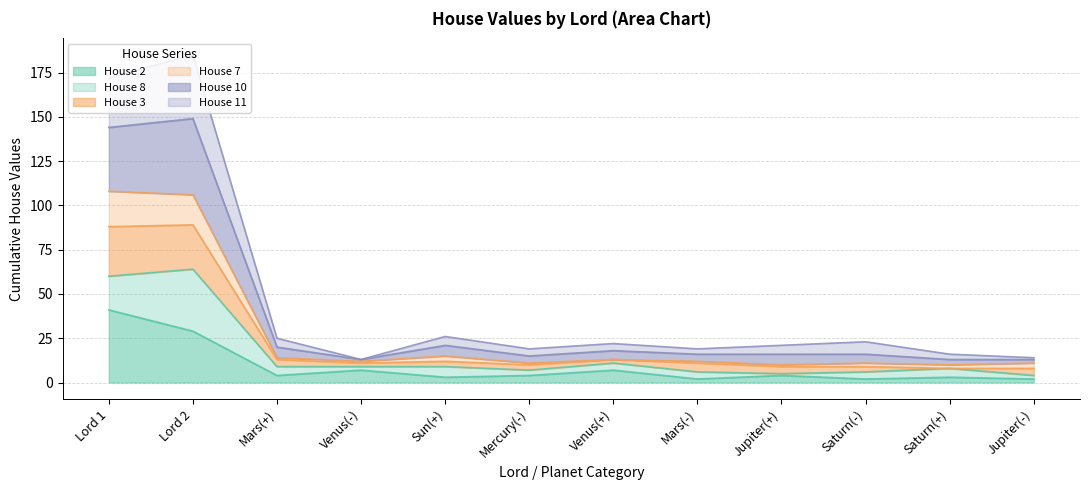

How many interior local valleys does the House 2 series have?

4